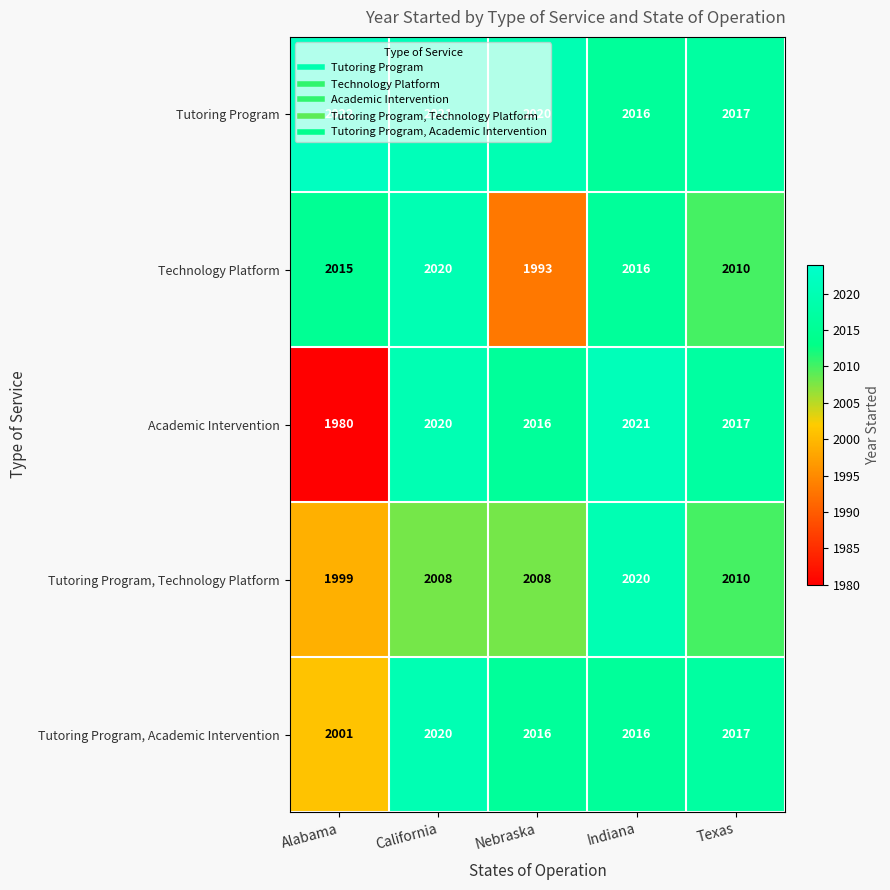

What is the approximate value of Technology Platform at California, to the nearest 10?

2020